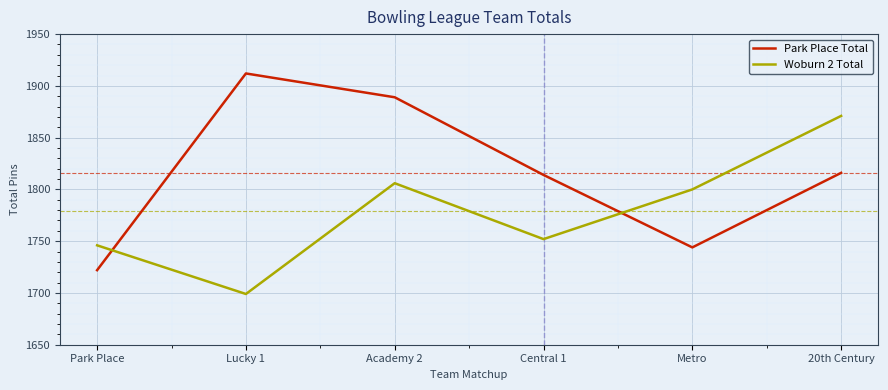

List the series in order of their peak value, highest first.

Park Place Total, Woburn 2 Total